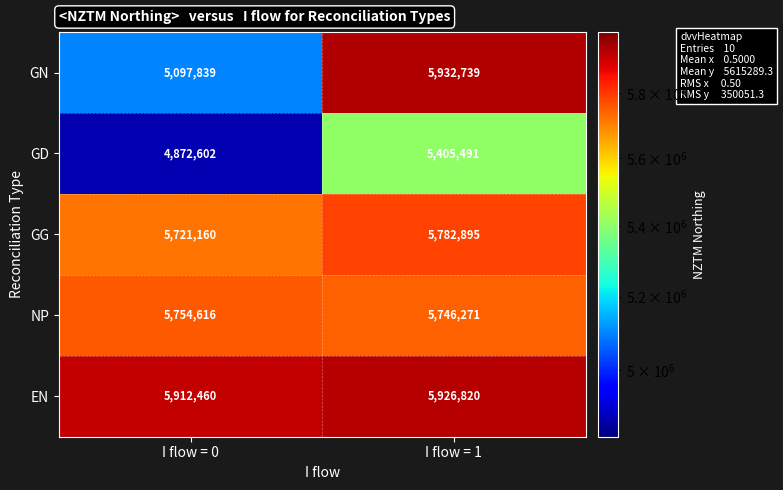

What value does the GN series have at I flow = 1, to the nearest 50?

5932750